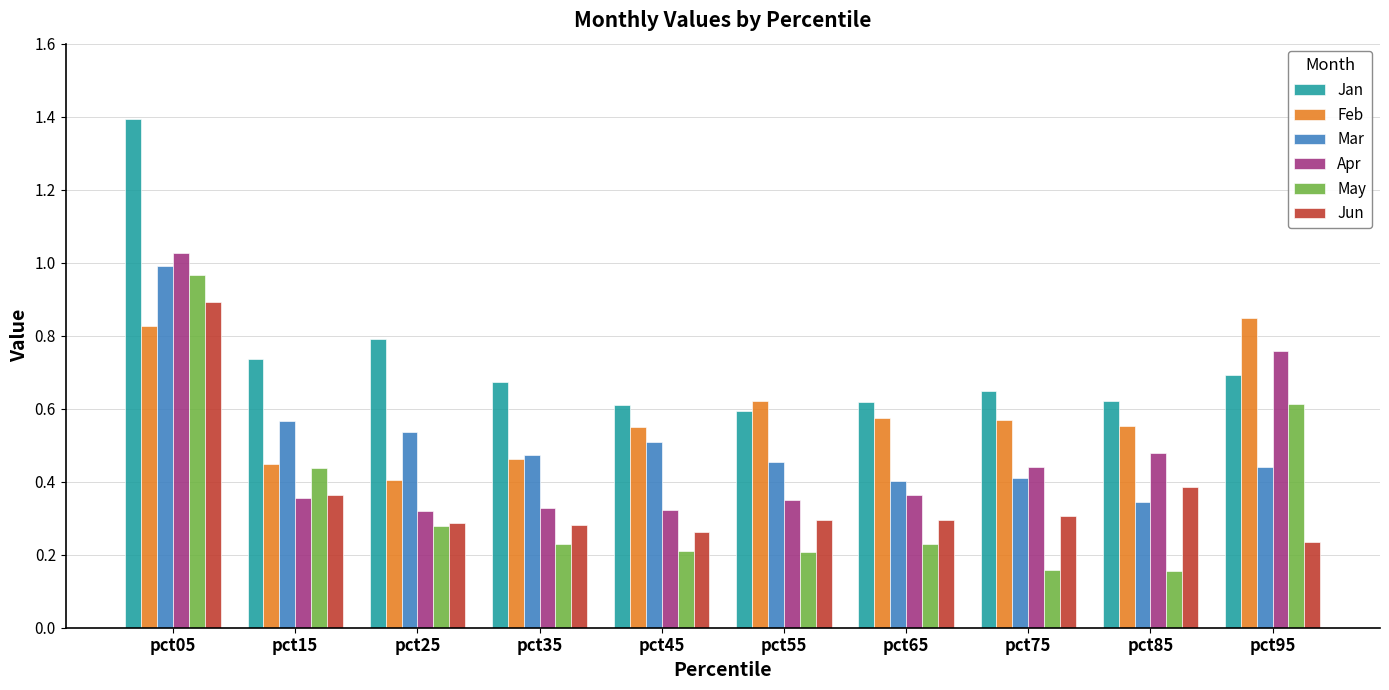

Is the value of Mar at pct45 greater than the value of Jun at pct75?

Yes